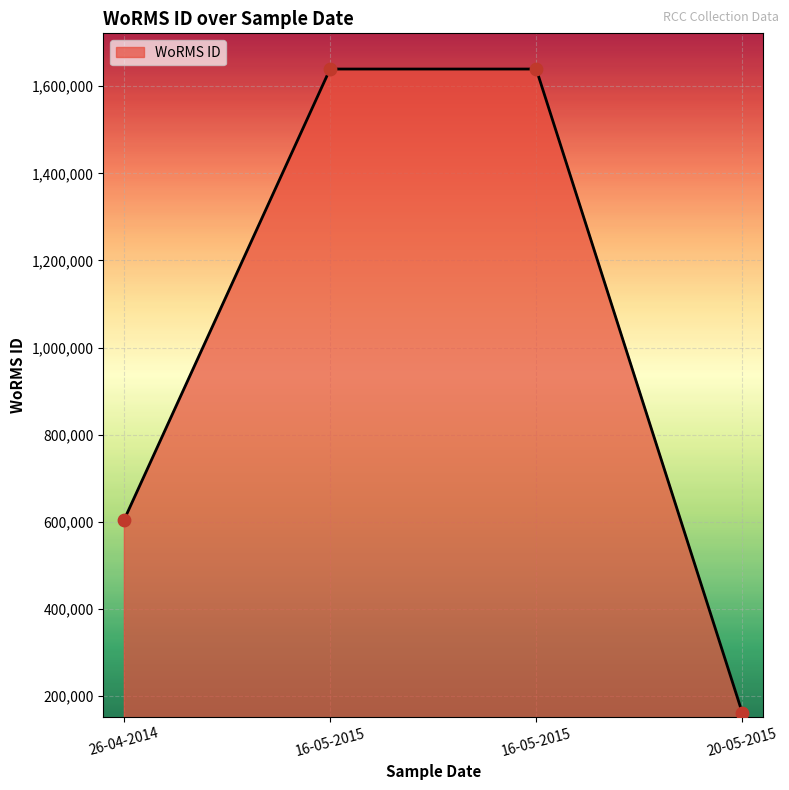

Between 26-04-2014 and 16-05-2015, which is larger?

16-05-2015